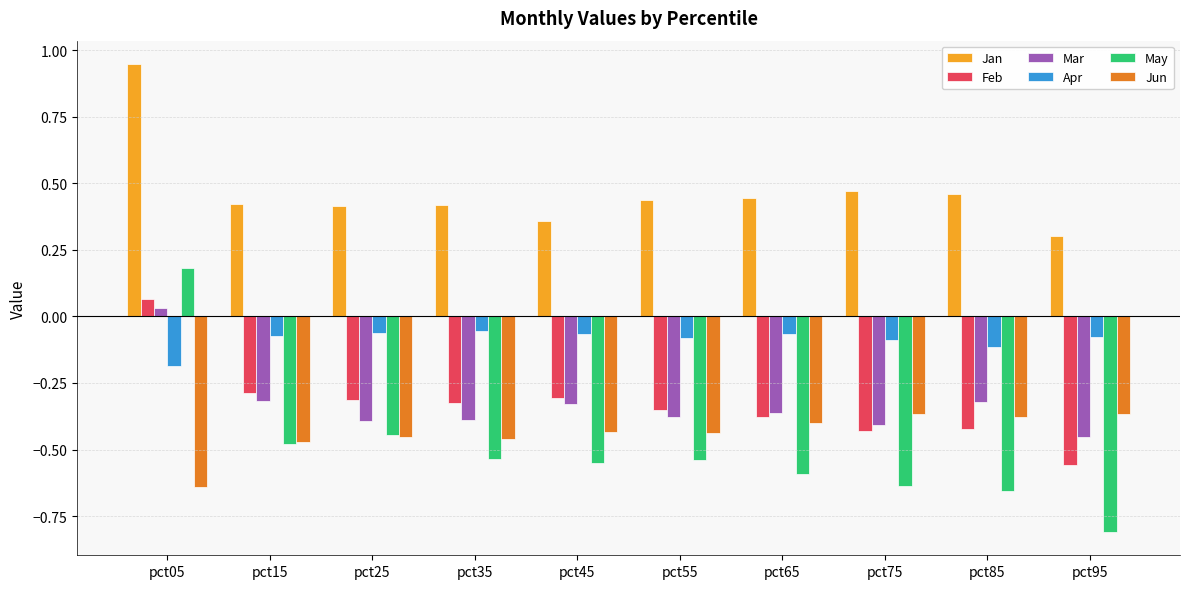

Rank the series at pct95 from lowest to highest value.

May, Feb, Mar, Jun, Apr, Jan